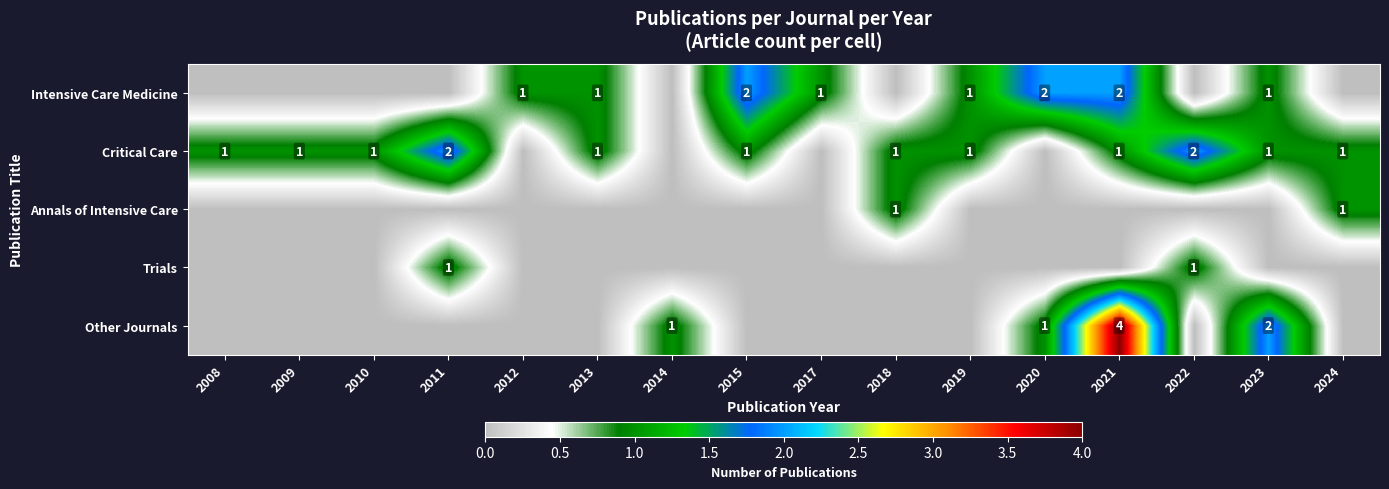

Between 2023 and 2008, which is larger?

2023